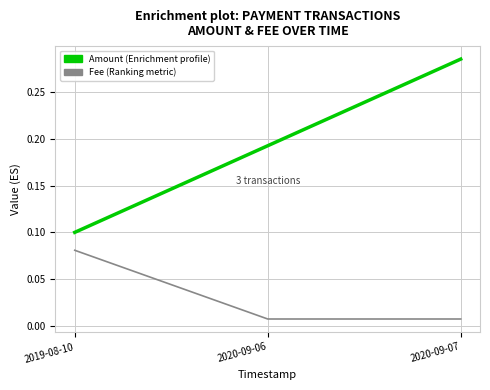

Which label corresponds to the largest value in the chart?

2020-09-07